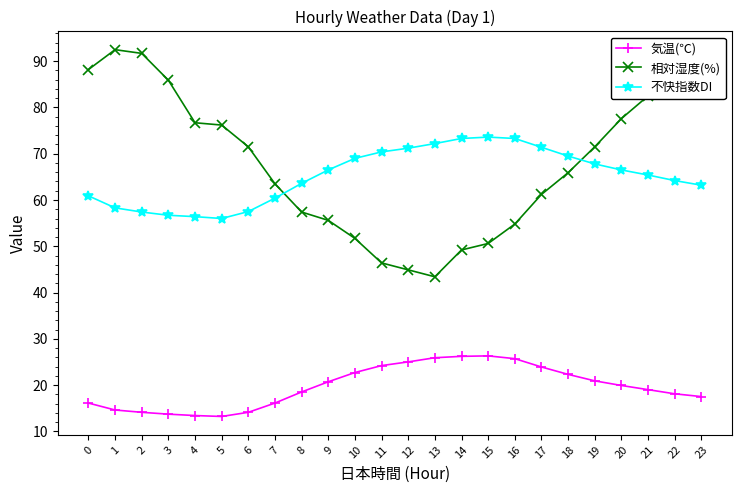

Which series has the largest total across all categories?

相対湿度(%)